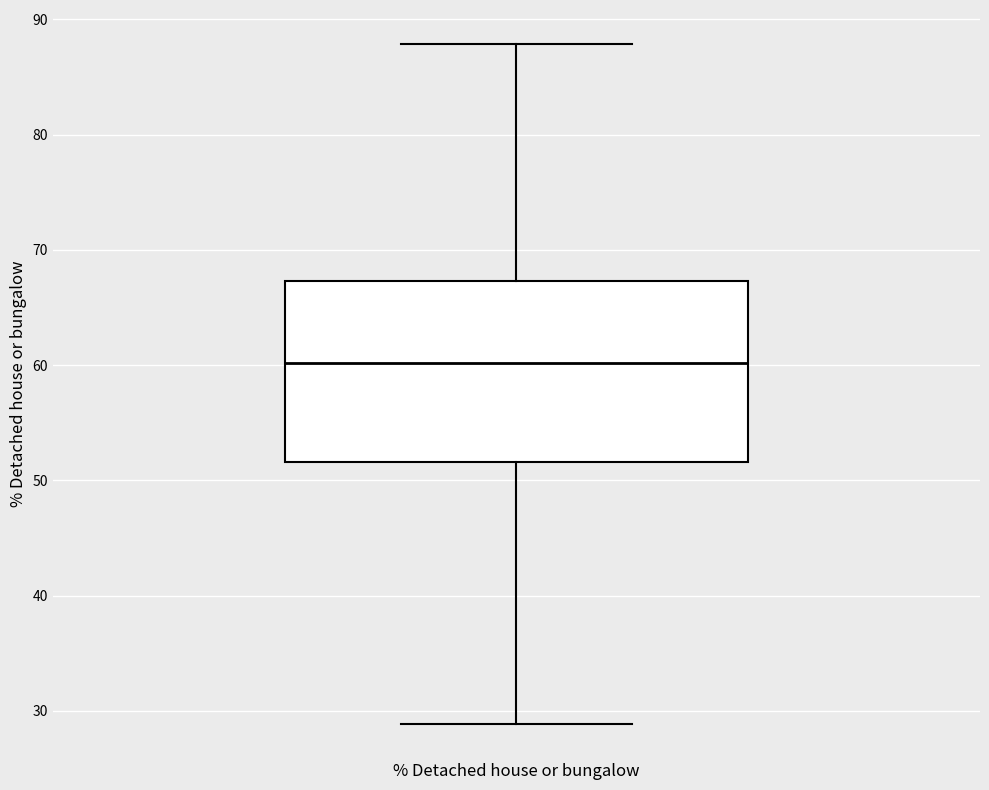

Where does the median line of the box for % Detached house or bungalow sit on the y-axis? The values are not printed on the chart, so give them approximately, as read against the axis.

60